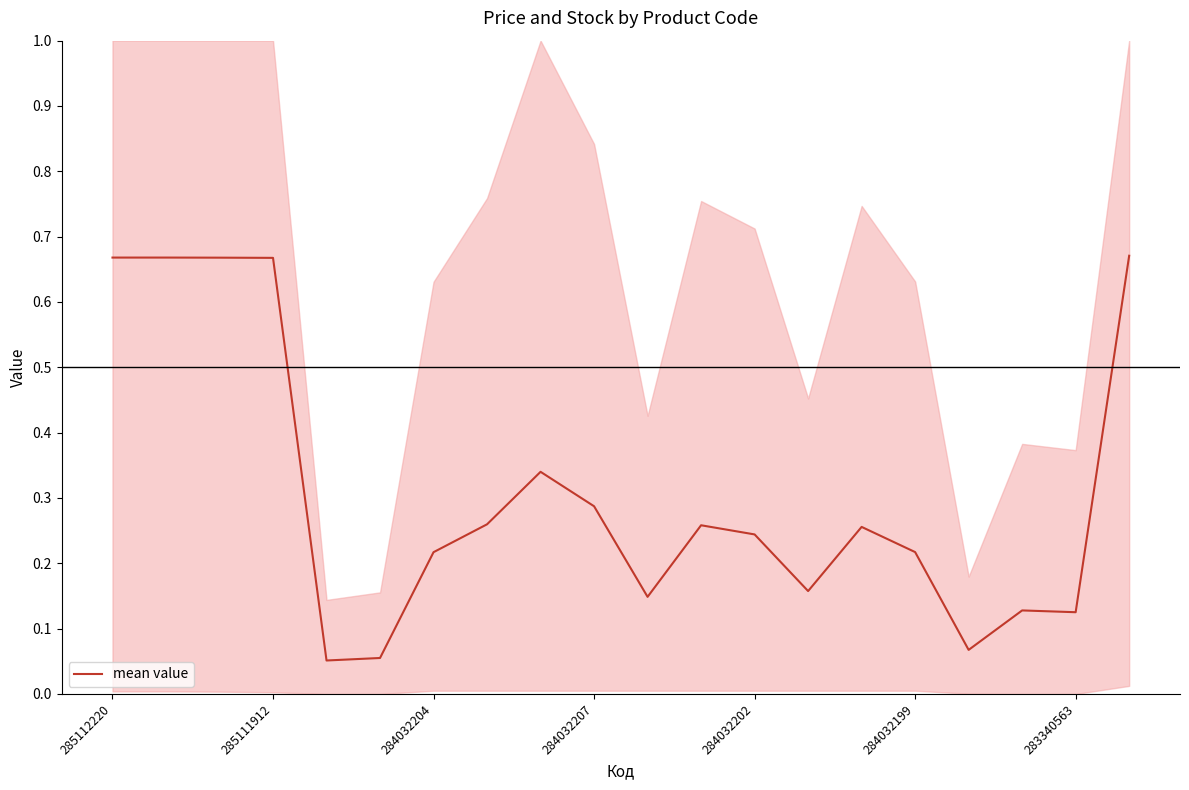

The mean value series shows 0.1 at 284032207. True or false?

False